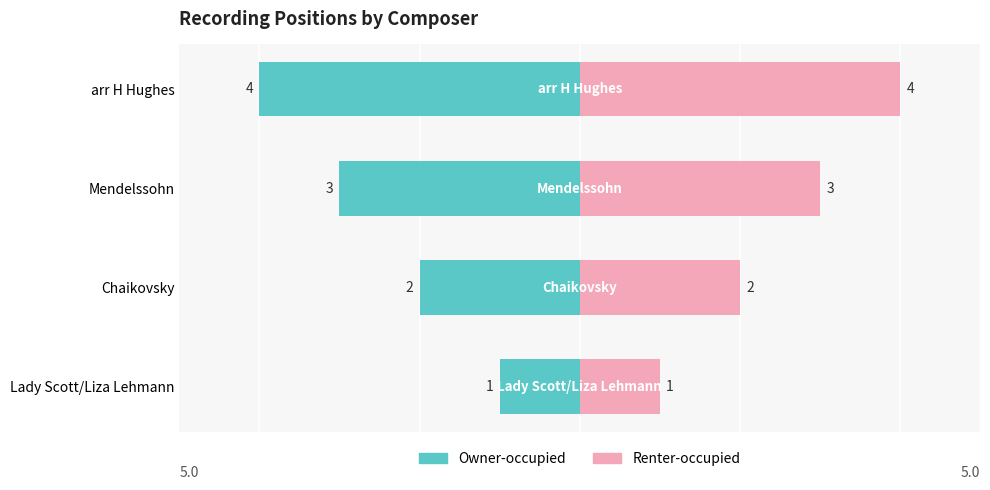

At how many categories does at least one series exceed 0?

4